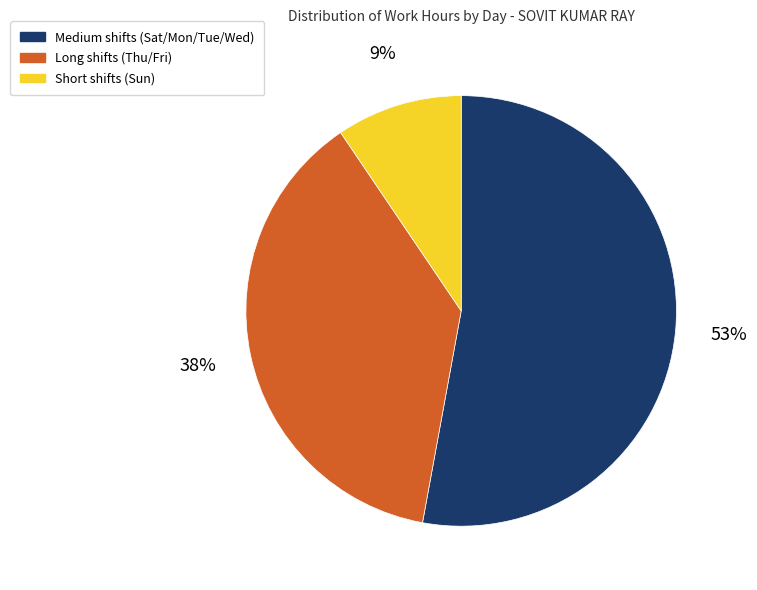

Combined, do Long shifts (Thu/Fri) and Short shifts (Sun) account for over 50%?

No